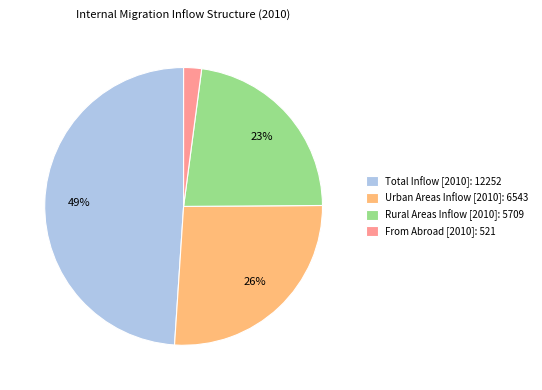

Is there a majority slice in this chart?

No